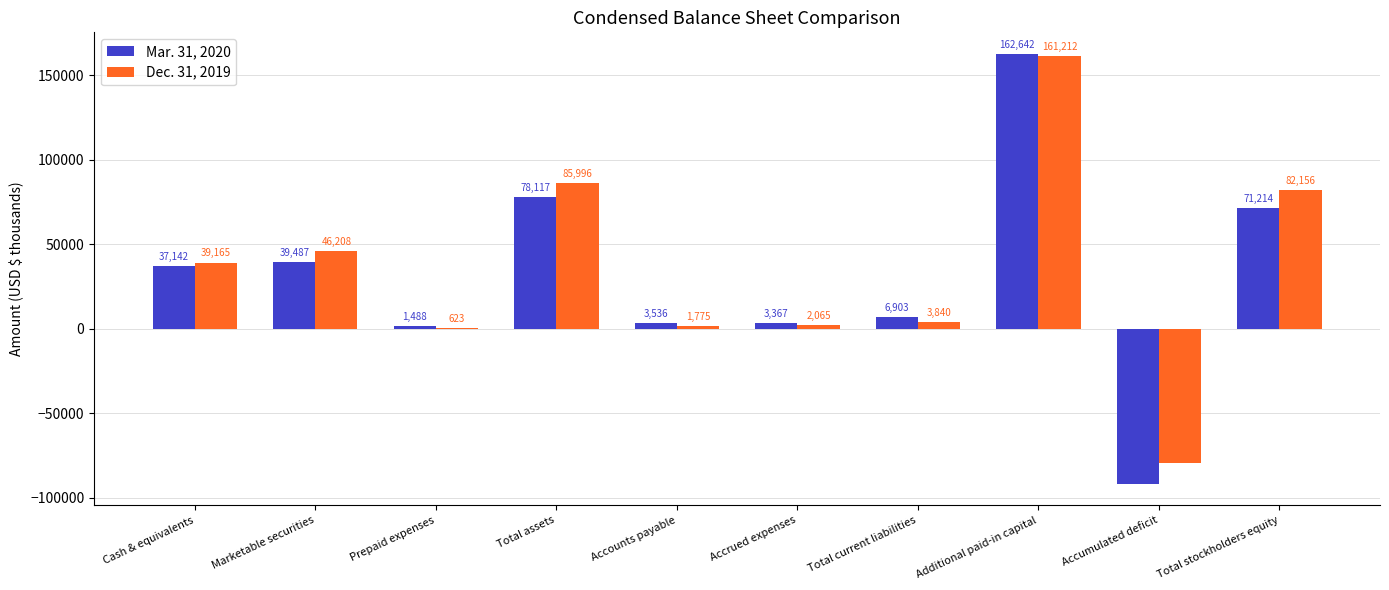

How many positive values does the Mar. 31, 2020 series have?

9